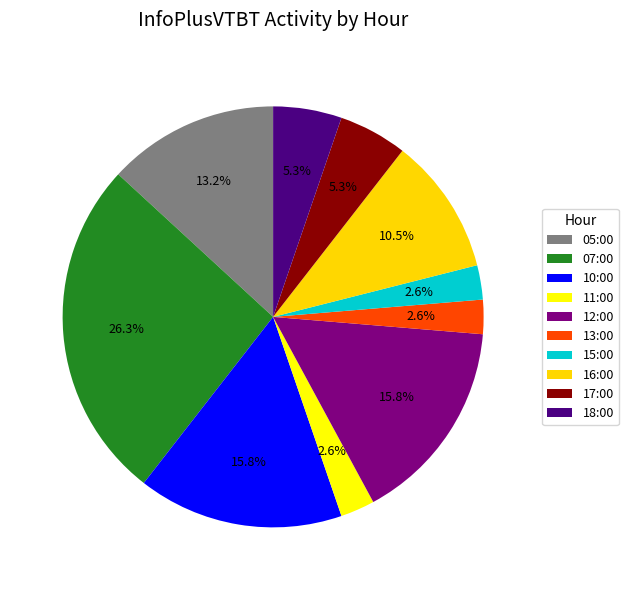

How many segments does this pie chart have?

10